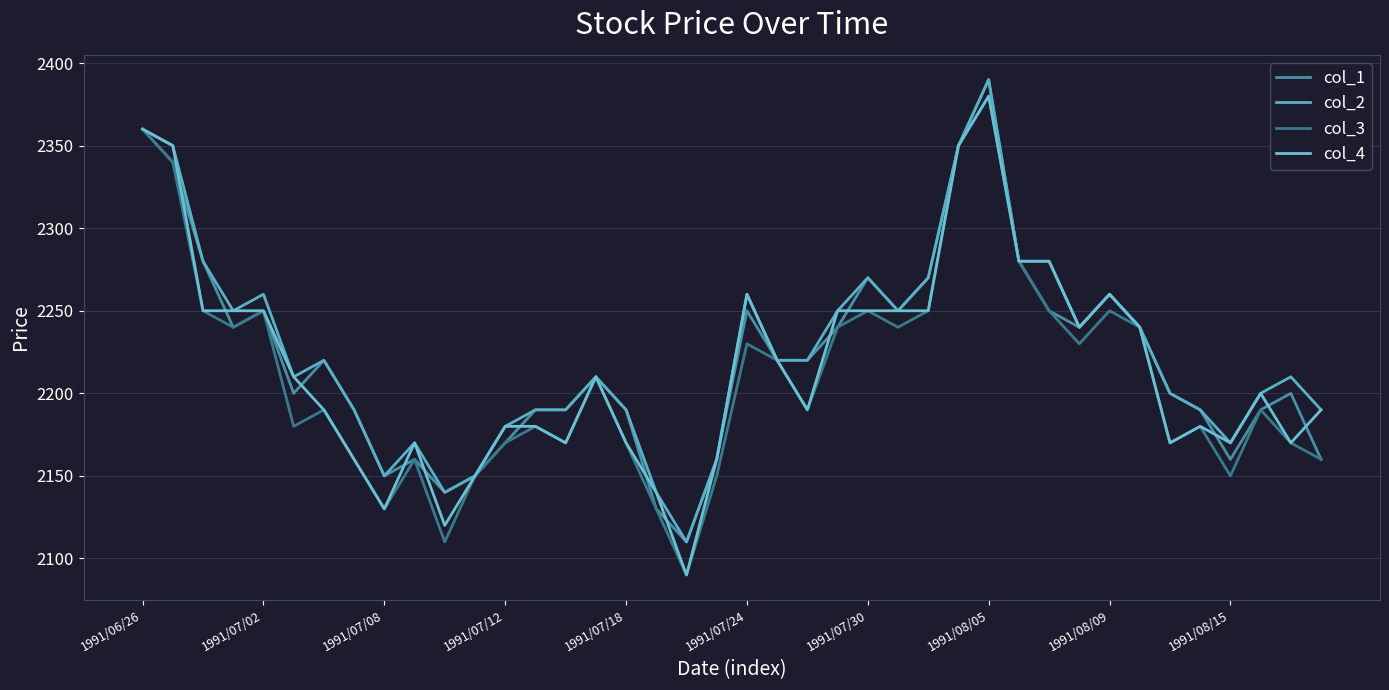

How many lines are shown in the chart?

4